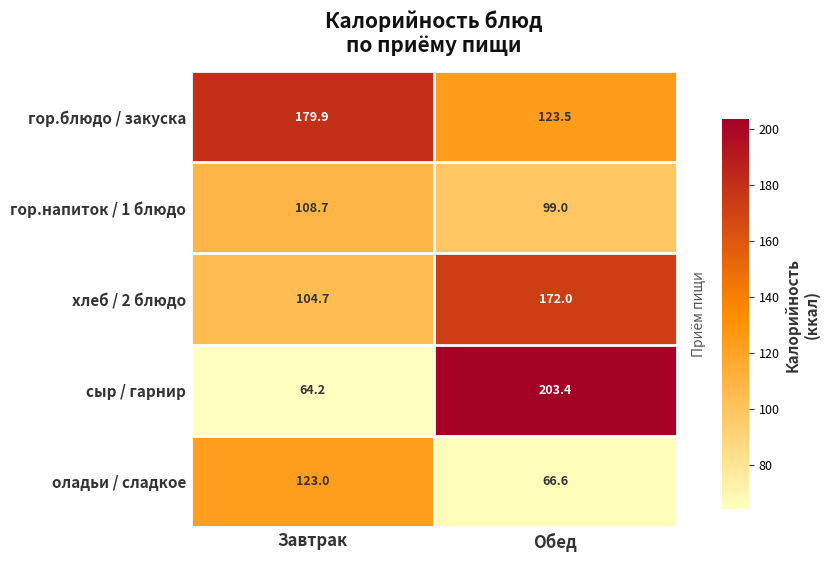

Between Завтрак and Обед, which series saw the biggest shift?

сыр / гарнир